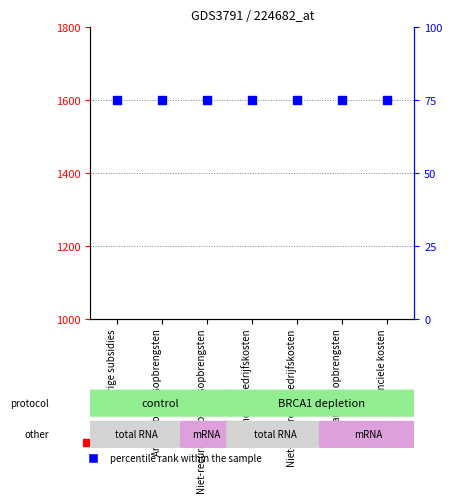

Which series has the largest Y range (max minus min)?

count